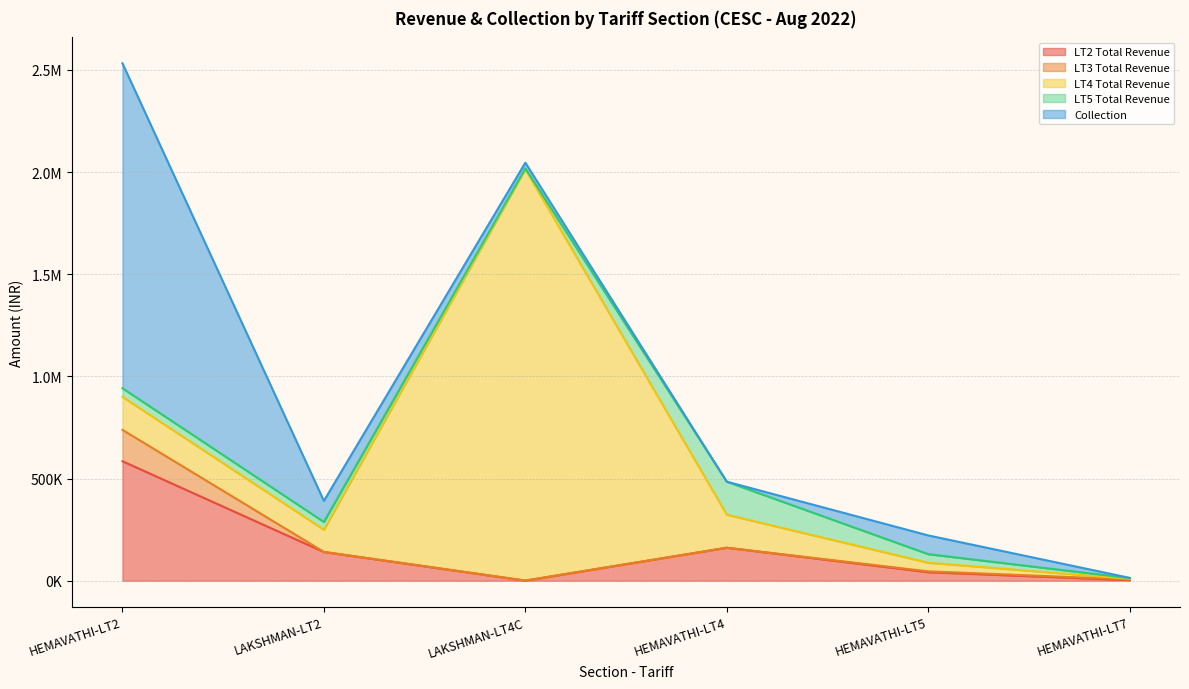

Reading left to right, extract all data points from this chart.

LT2 Total Revenue: HEMAVATHI-LT2=585144.6	LAKSHMAN-LT2=140781.0	LAKSHMAN-LT4C=635.6	HEMAVATHI-LT4=161703.6	HEMAVATHI-LT5=42052.3	HEMAVATHI-LT7=3280.2
LT3 Total Revenue: HEMAVATHI-LT2=153455.5	LAKSHMAN-LT2=635.6	LAKSHMAN-LT4C=635.6	HEMAVATHI-LT4=0.0	HEMAVATHI-LT5=4152.3	HEMAVATHI-LT7=3280.2
LT4 Total Revenue: HEMAVATHI-LT2=161703.6	LAKSHMAN-LT2=108444.3	LAKSHMAN-LT4C=2013011.3	HEMAVATHI-LT4=161703.6	HEMAVATHI-LT5=42052.3	HEMAVATHI-LT7=3280.2
LT5 Total Revenue: HEMAVATHI-LT2=42052.3	LAKSHMAN-LT2=37899.9	LAKSHMAN-LT4C=4152.3	HEMAVATHI-LT4=161703.6	HEMAVATHI-LT5=42052.3	HEMAVATHI-LT7=3280.2
Collection: HEMAVATHI-LT2=1590537.0	LAKSHMAN-LT2=103344.2	LAKSHMAN-LT4C=27858.1	HEMAVATHI-LT4=0.0	HEMAVATHI-LT5=91716.6	HEMAVATHI-LT7=1191.8